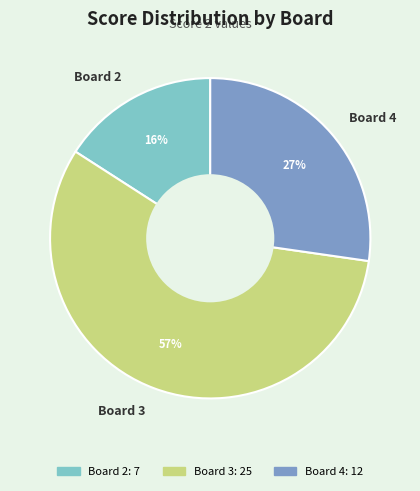

Is the sum of Board 3 and Board 4 greater than half?

Yes